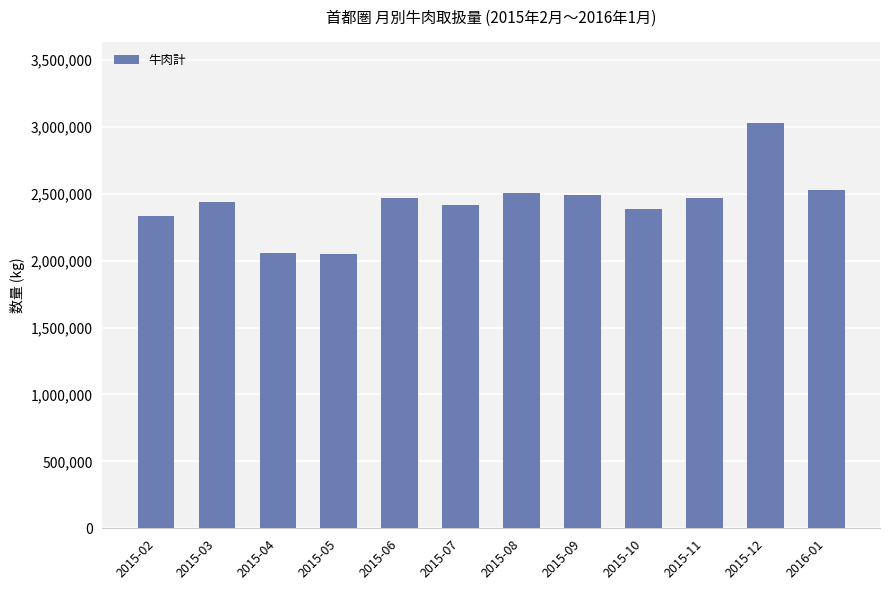

What is the value of the 11th bar from the left?

3025051